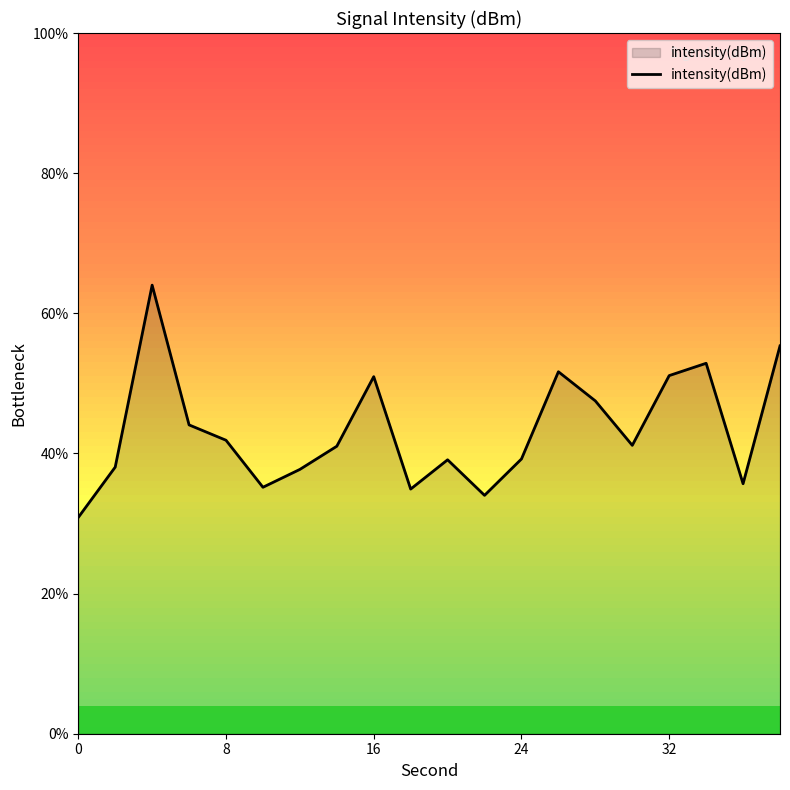

What is the greatest value displayed?

64.0